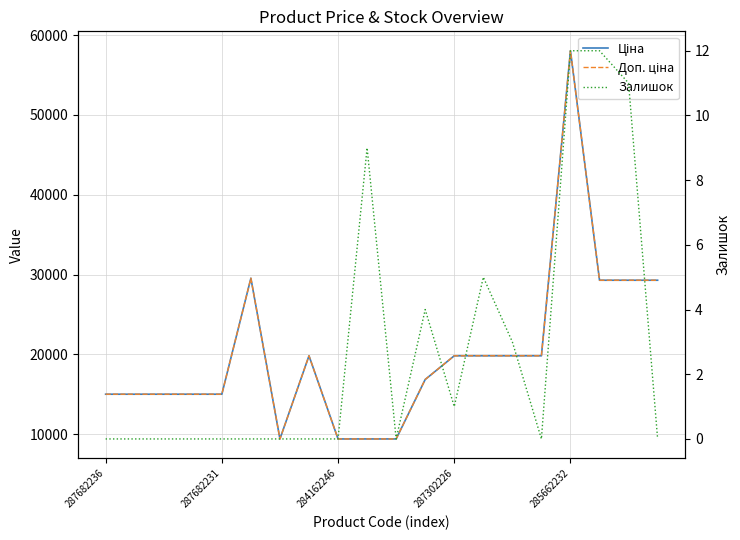

At which category is the sum across all series the highest?

285662232